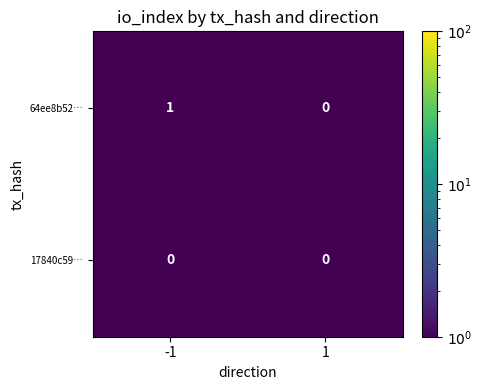

Reading right to left, list all the values displayed in this chart.

64ee8b52…: 0	1
17840c59…: 0	0